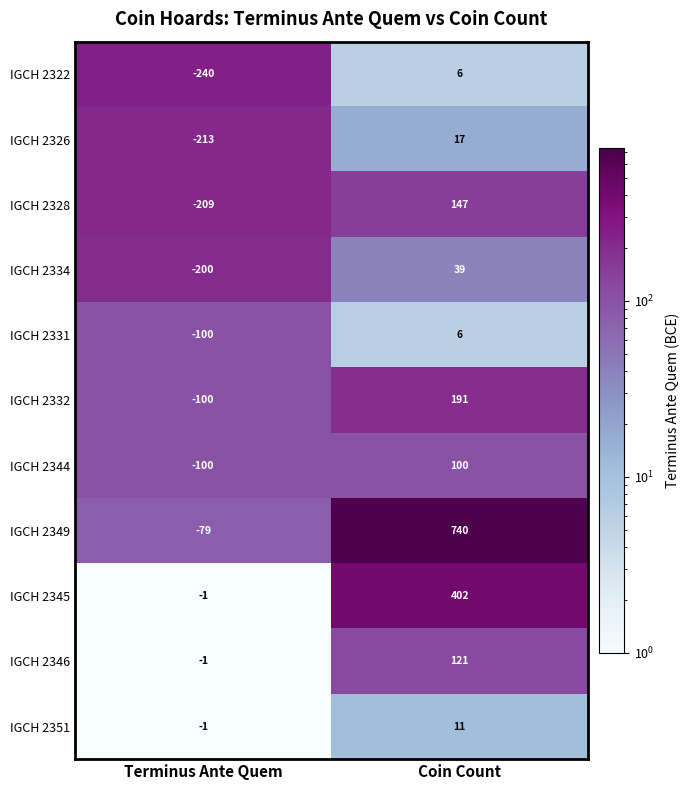

Which series changed the most between Terminus Ante Quem and Coin Count?

IGCH 2349